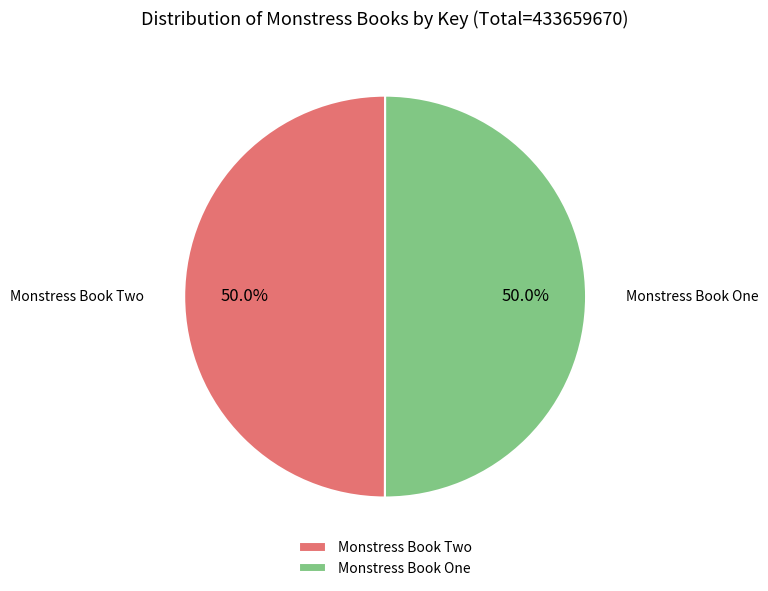

Approximately how many times larger is the value at Monstress Book Two compared to Monstress Book One?

1.0